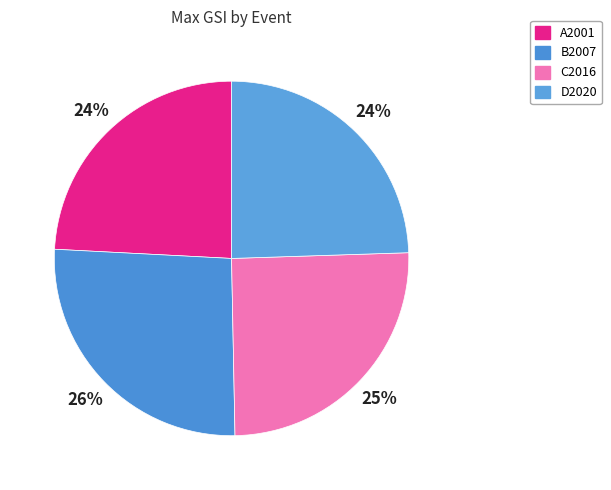

What is the total percentage of D2020 and B2007?

50.6%